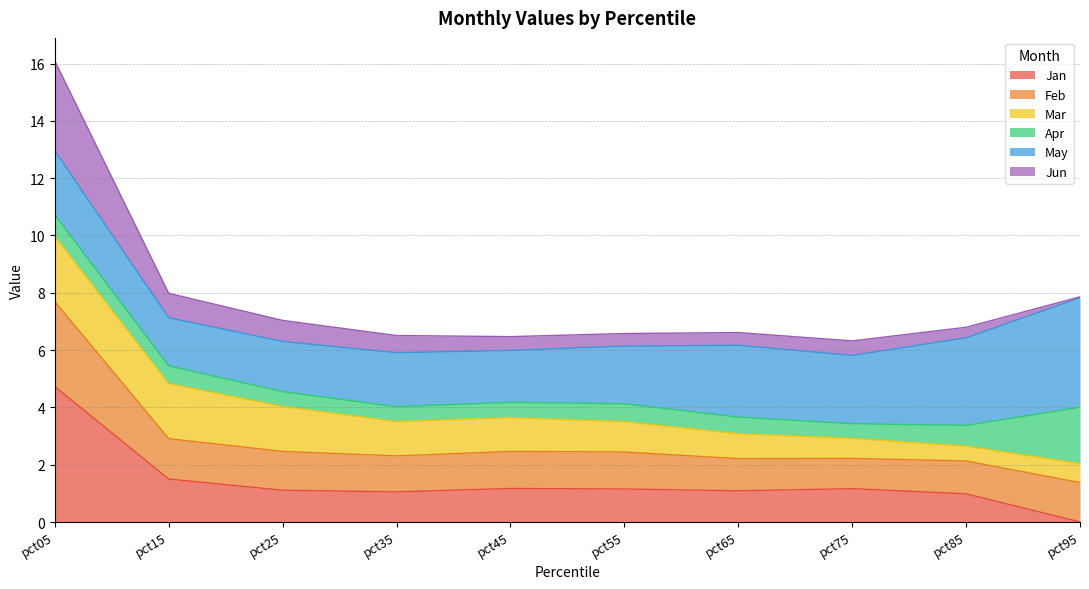

At how many categories does at least one series exceed 0?

10